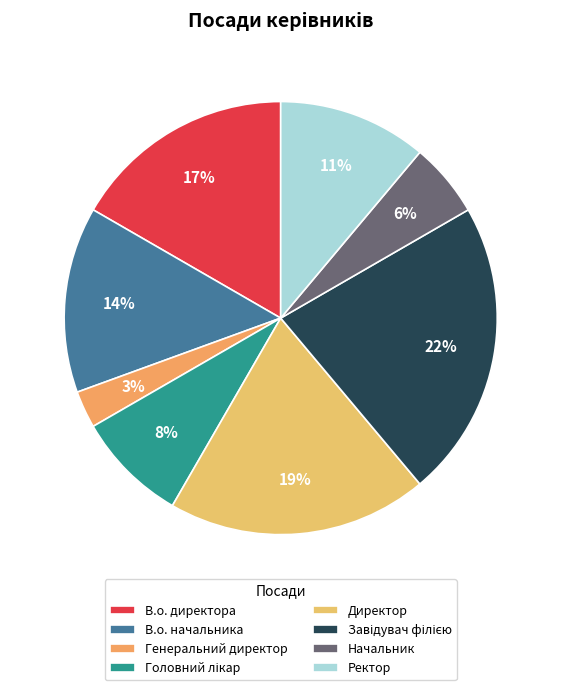

How many segments does this pie chart have?

8